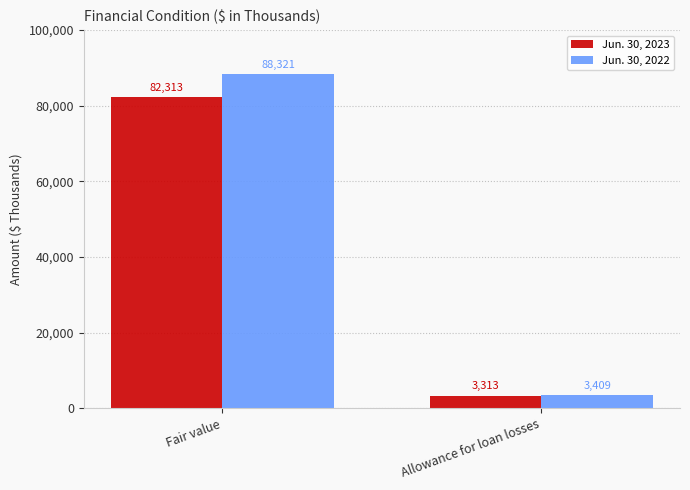

Are the bars grouped side by side (vs. stacked)?

Yes